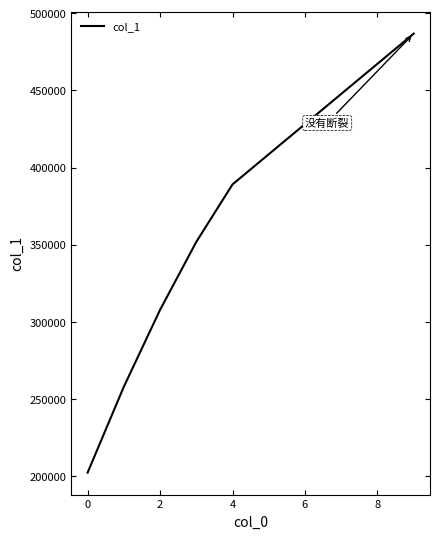

What is the maximum value shown in the chart?

486766